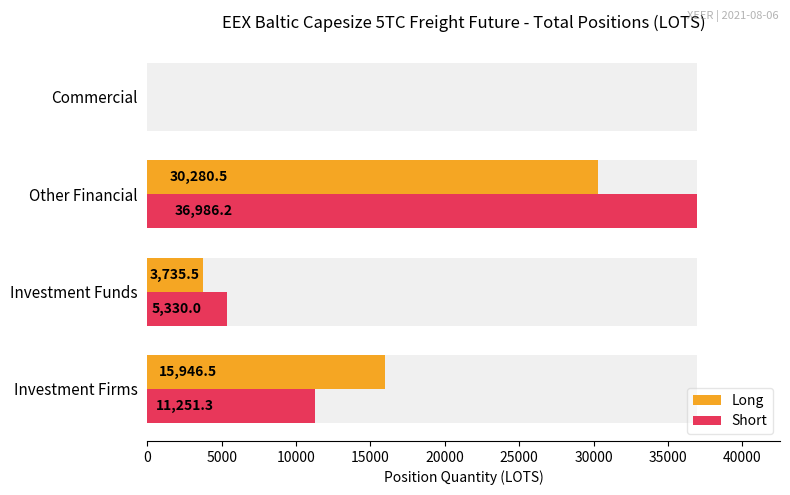

True or false: Long has a value of 20476.2 at 15000.

False